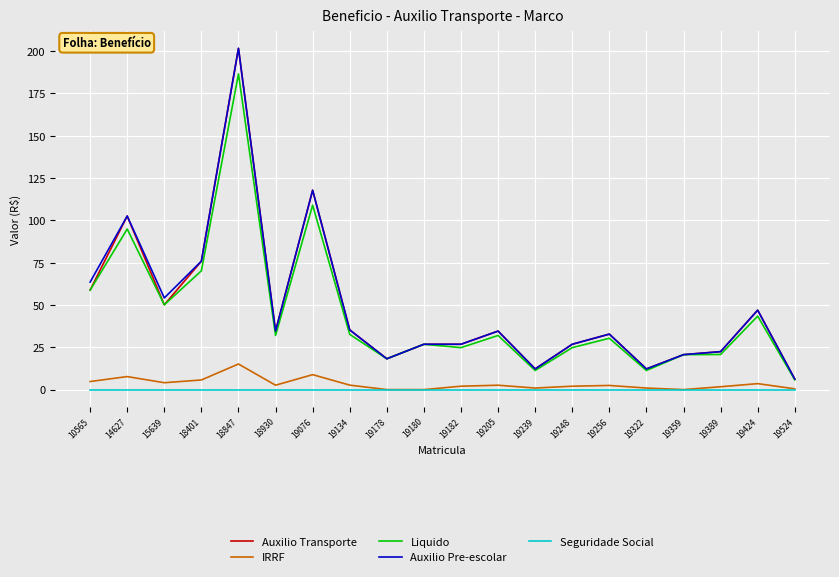

What value does the Auxilio Transporte series have at 19180?

26.8